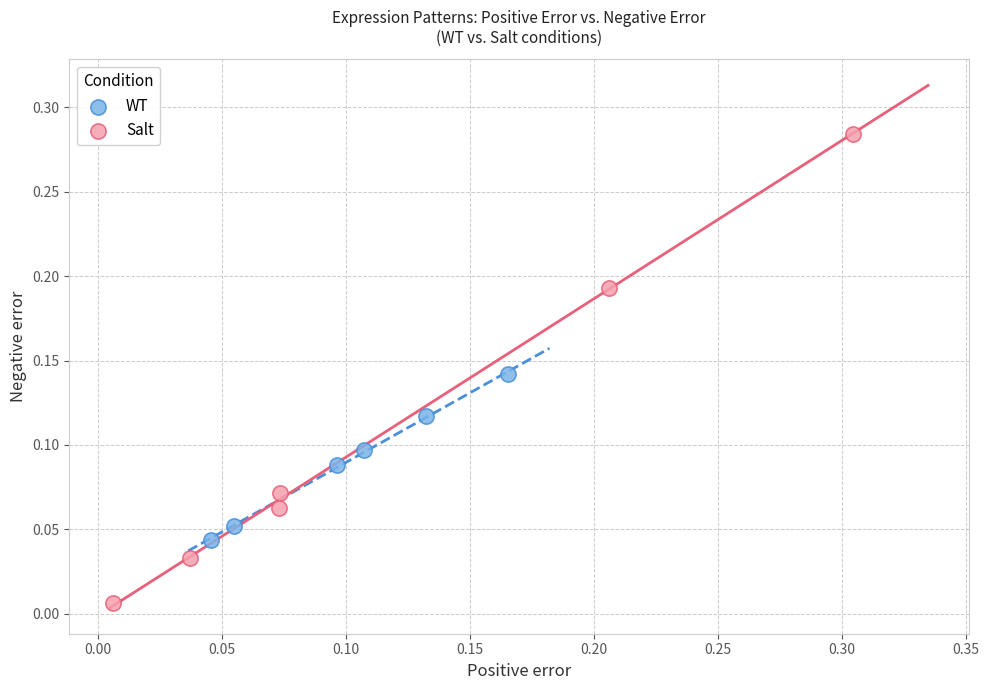

What are all the series names shown in the legend?

WT, Salt